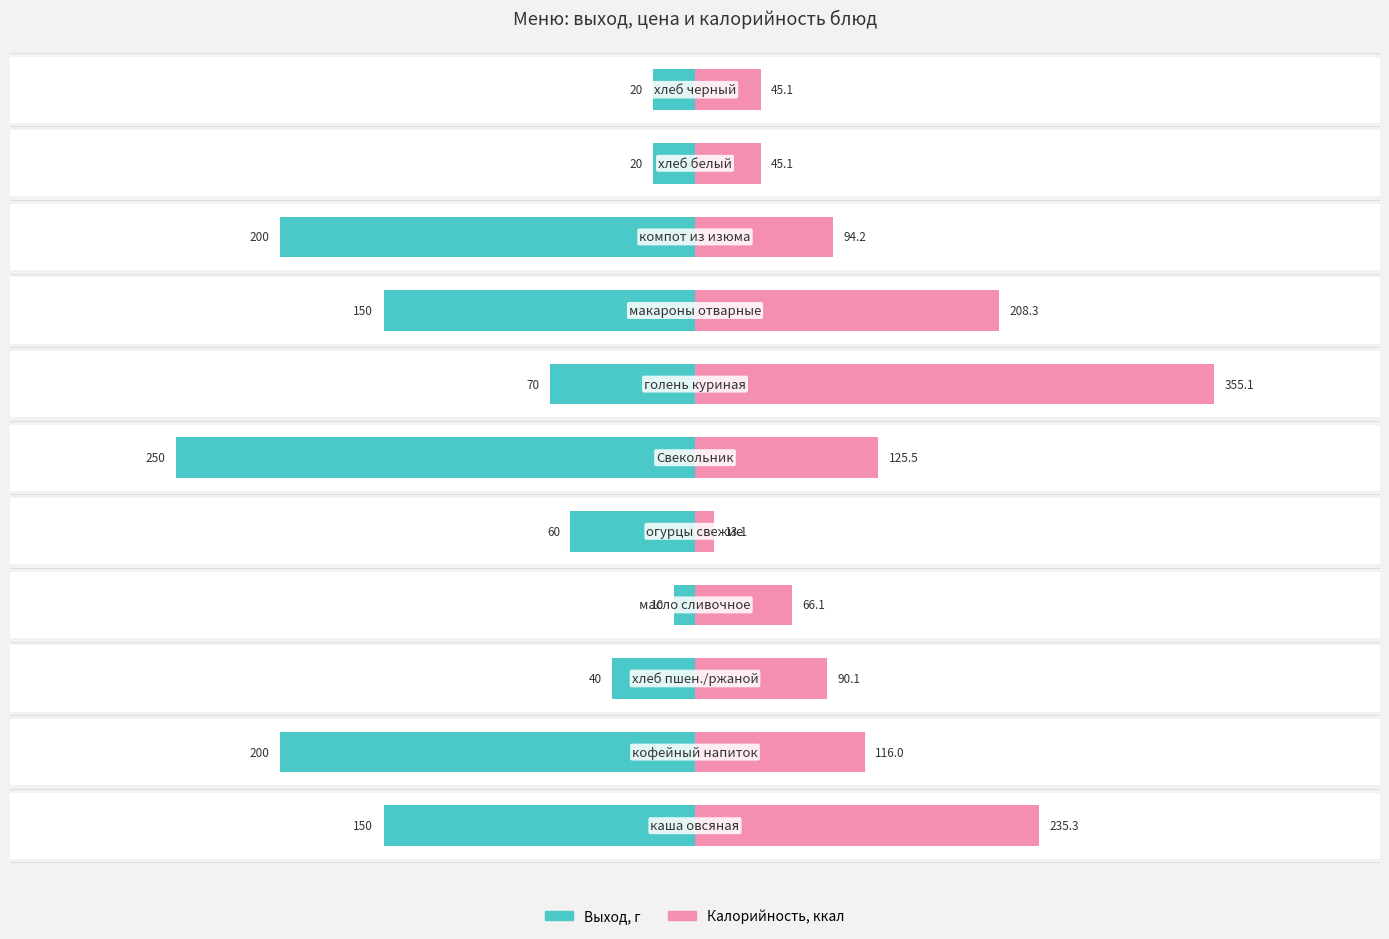

What are all the series names shown in the legend?

Выход, г, Калорийность, ккал